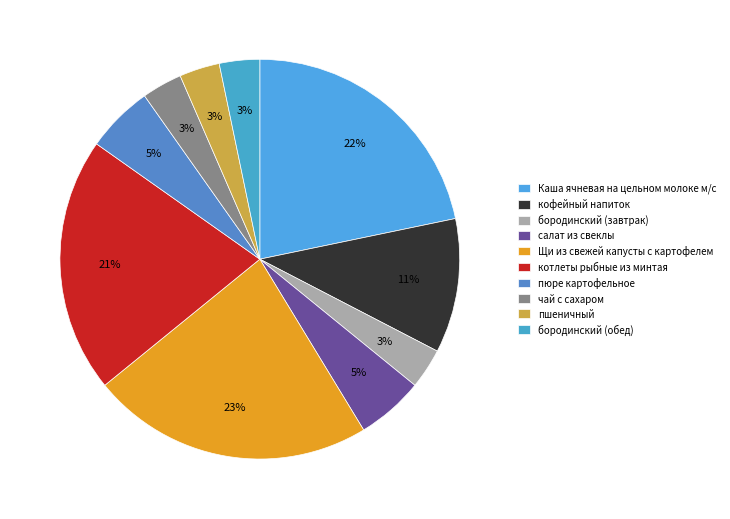

Does any single category account for the majority?

No